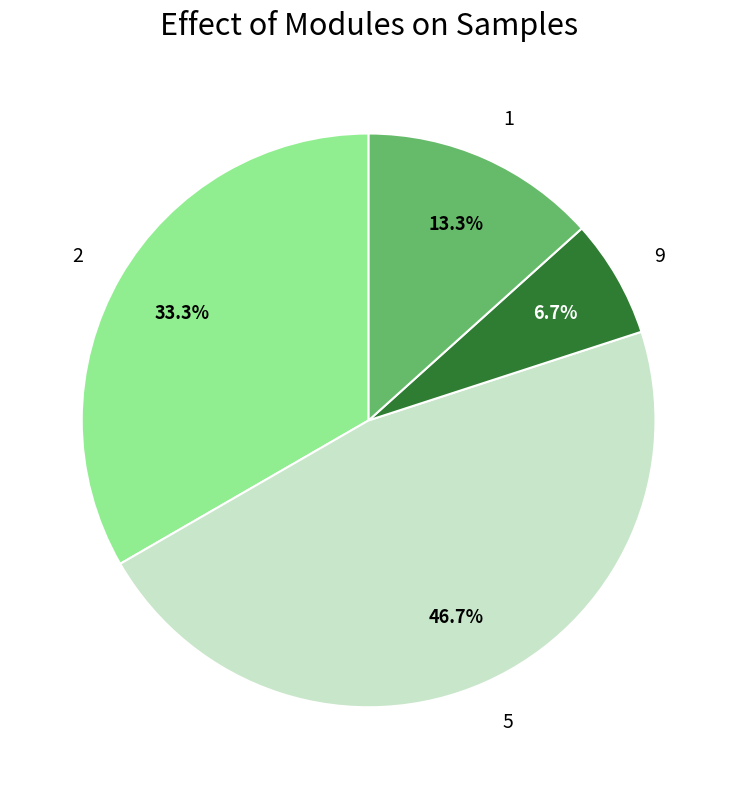

True or false: 5 accounts for 8% of the total.

False